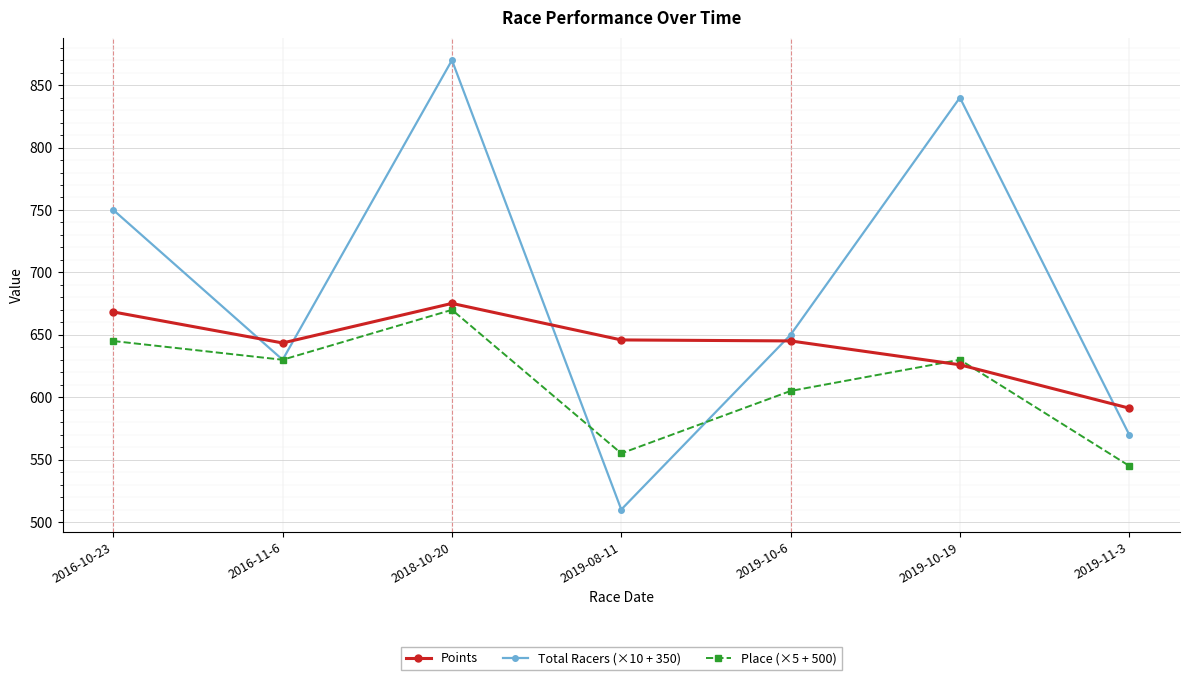

How many values in the Total Racers (×10 + 350) series are below 650?

3